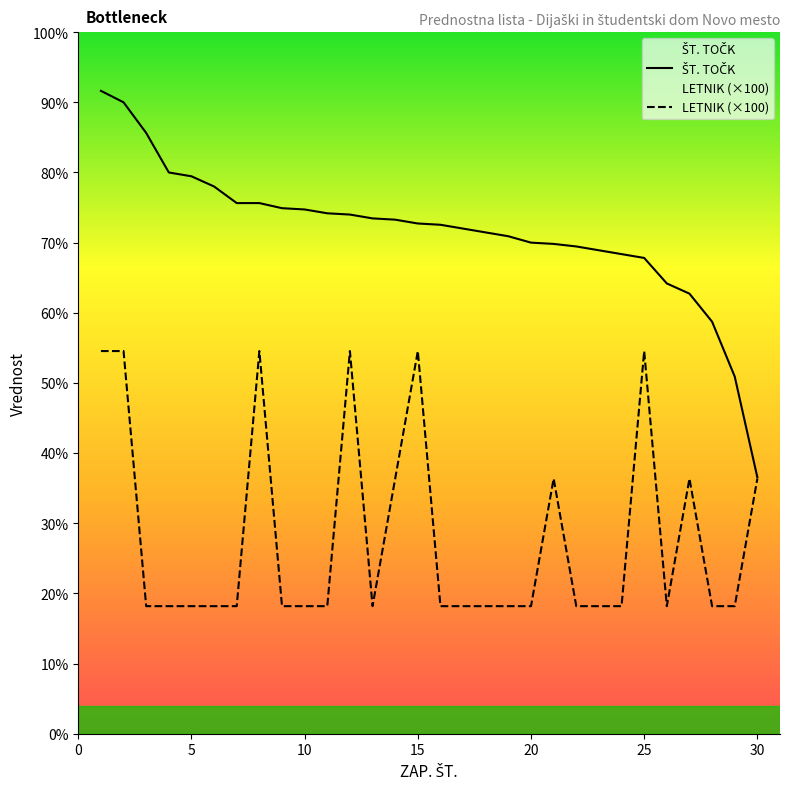

Reading left to right, extract all data points from this chart.

ŠT. TOČK: 1=504	2=495	3=471	4=440	5=437	6=429	7=416	8=416	9=412	10=411	11=408	12=407	13=404	14=403	15=400	16=399	17=396	18=393	19=390	20=385	21=384	22=382	23=379	24=376	25=373	26=353	27=345	28=323	29=280	30=201
LETNIK: 1=300	2=300	3=100	4=100	5=100	6=100	7=100	8=300	9=100	10=100	11=100	12=300	13=100	14=200	15=300	16=100	17=100	18=100	19=100	20=100	21=200	22=100	23=100	24=100	25=300	26=100	27=200	28=100	29=100	30=200